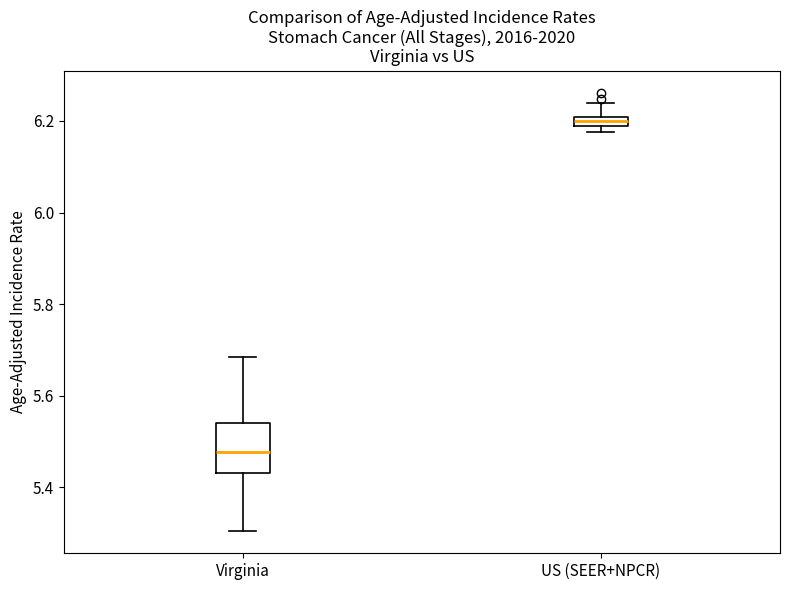

Comparing the boxes themselves (not the whiskers), which one is the tallest?

Virginia